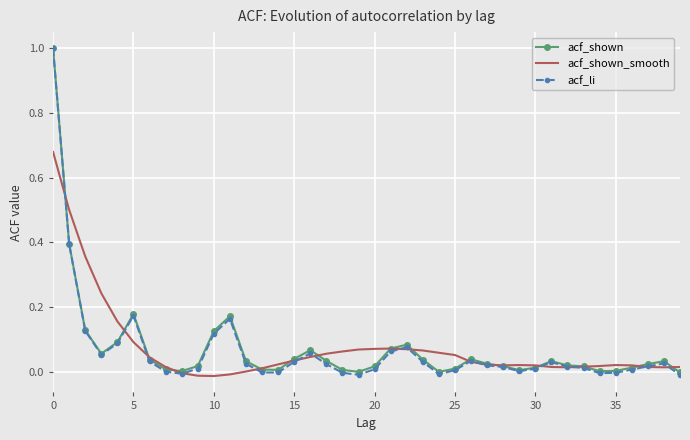

Which series has the largest range (max minus min)?

acf_li